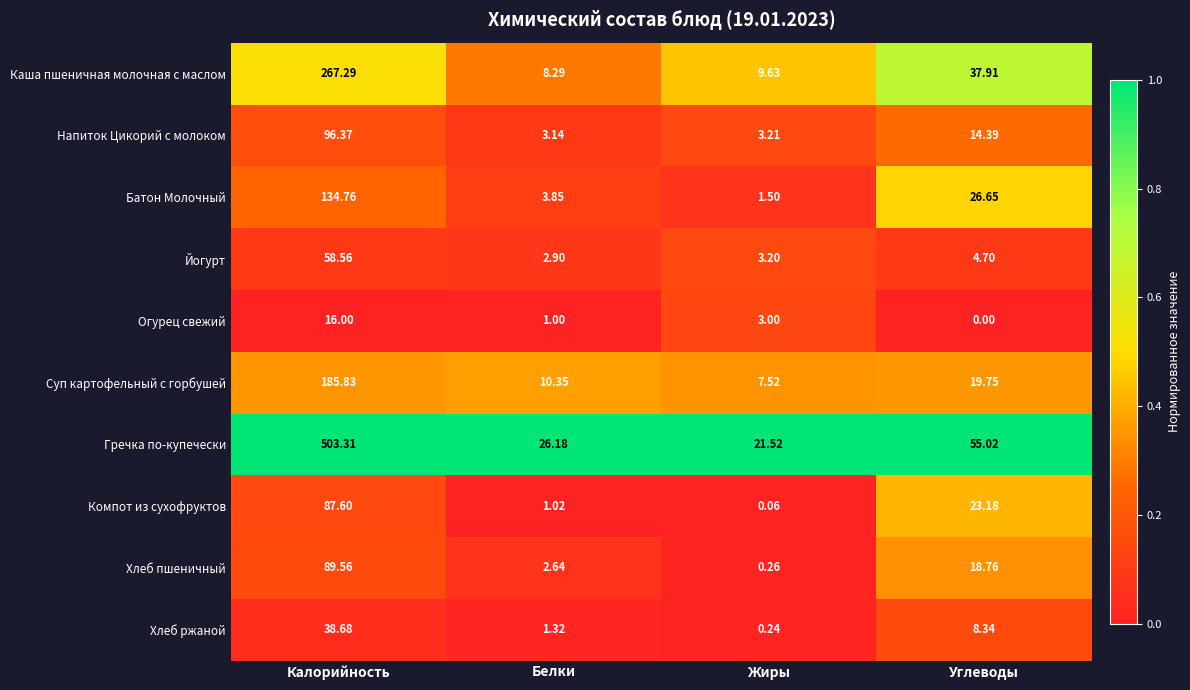

Between Калорийность and Углеводы, which series saw the biggest shift?

Гречка по-купечески